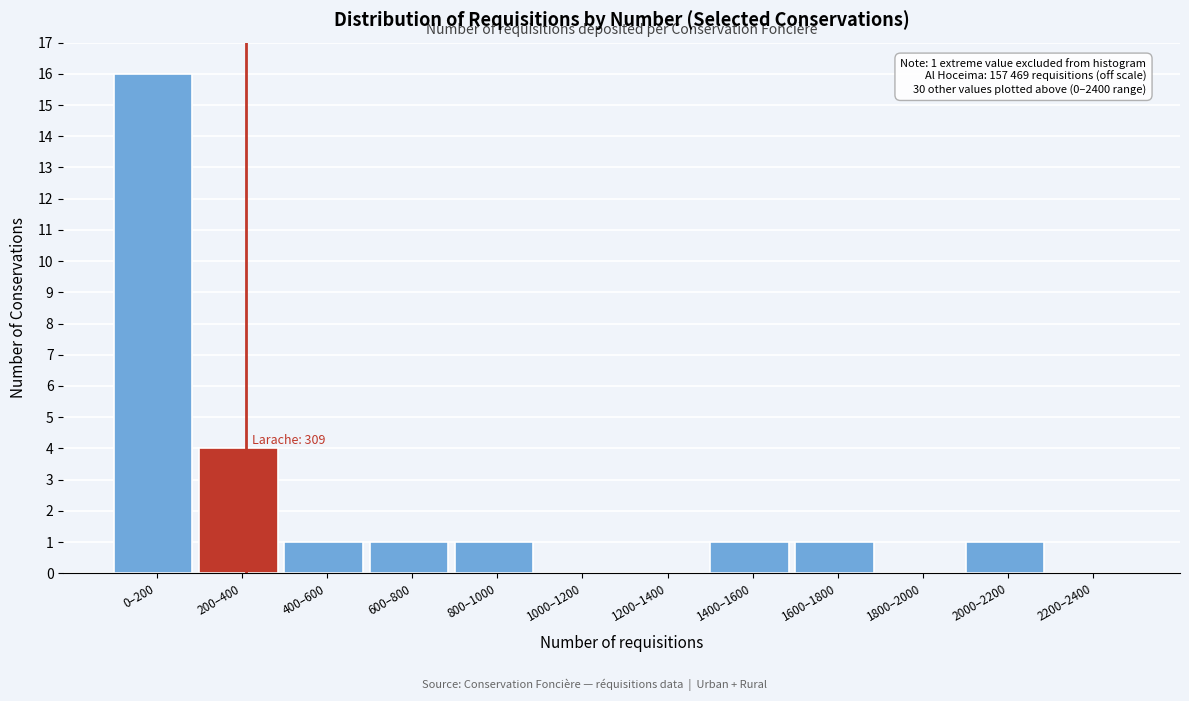

Reading left to right, transcribe all the data shown in this chart.

0–200=16	200–400=4	400–600=1	600–800=1	800–1000=1	1000–1200=0	1200–1400=0	1400–1600=1	1600–1800=1	1800–2000=0	2000–2200=1	2200–2400=0